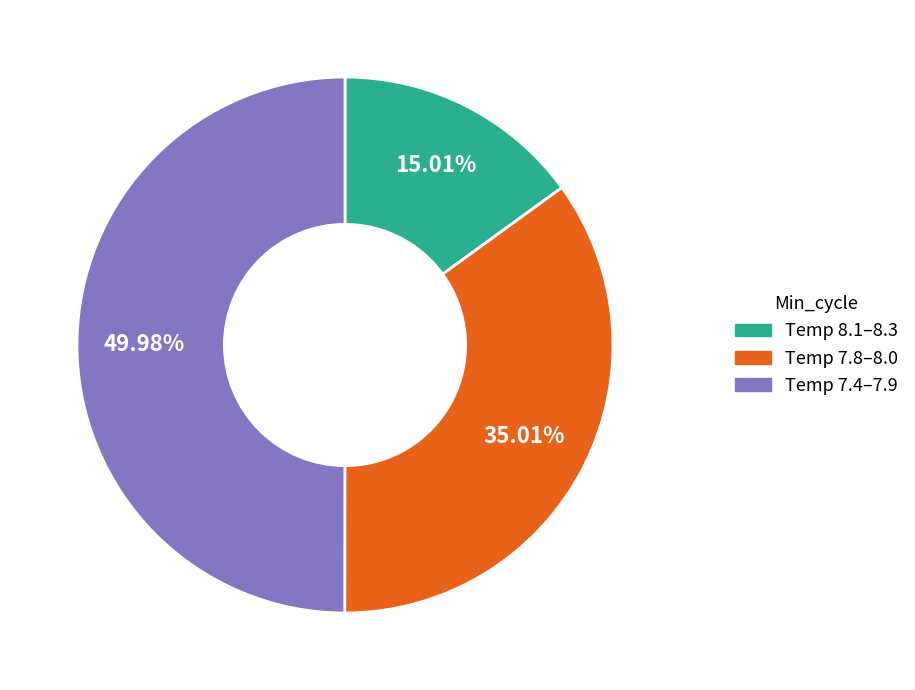

How many segments does this pie chart have?

3